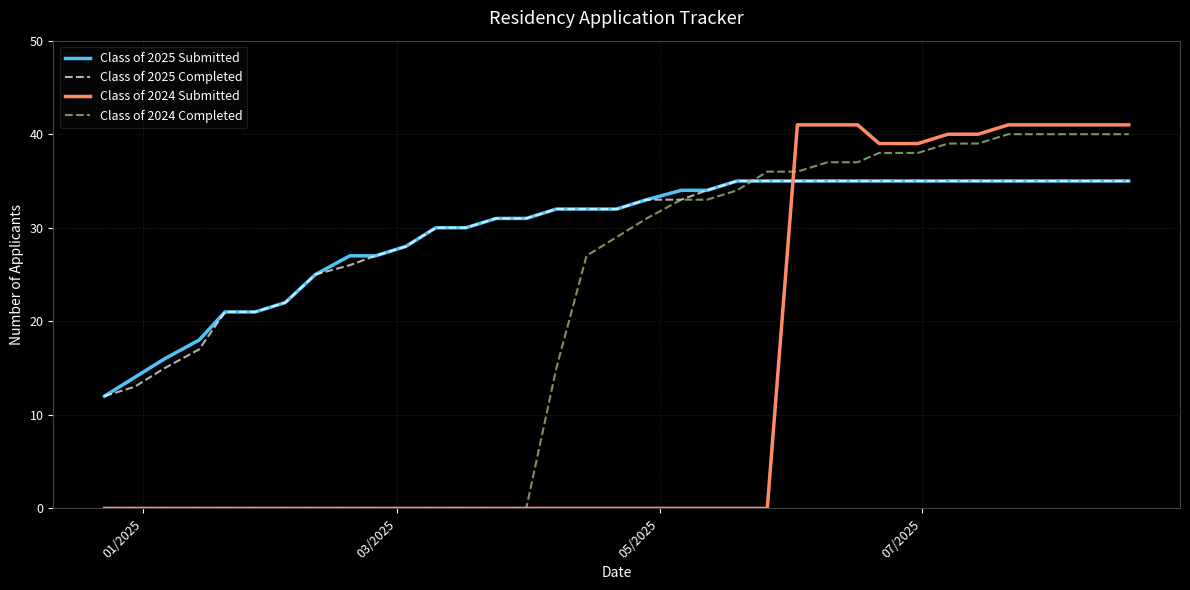

How many series are shown in this chart?

4